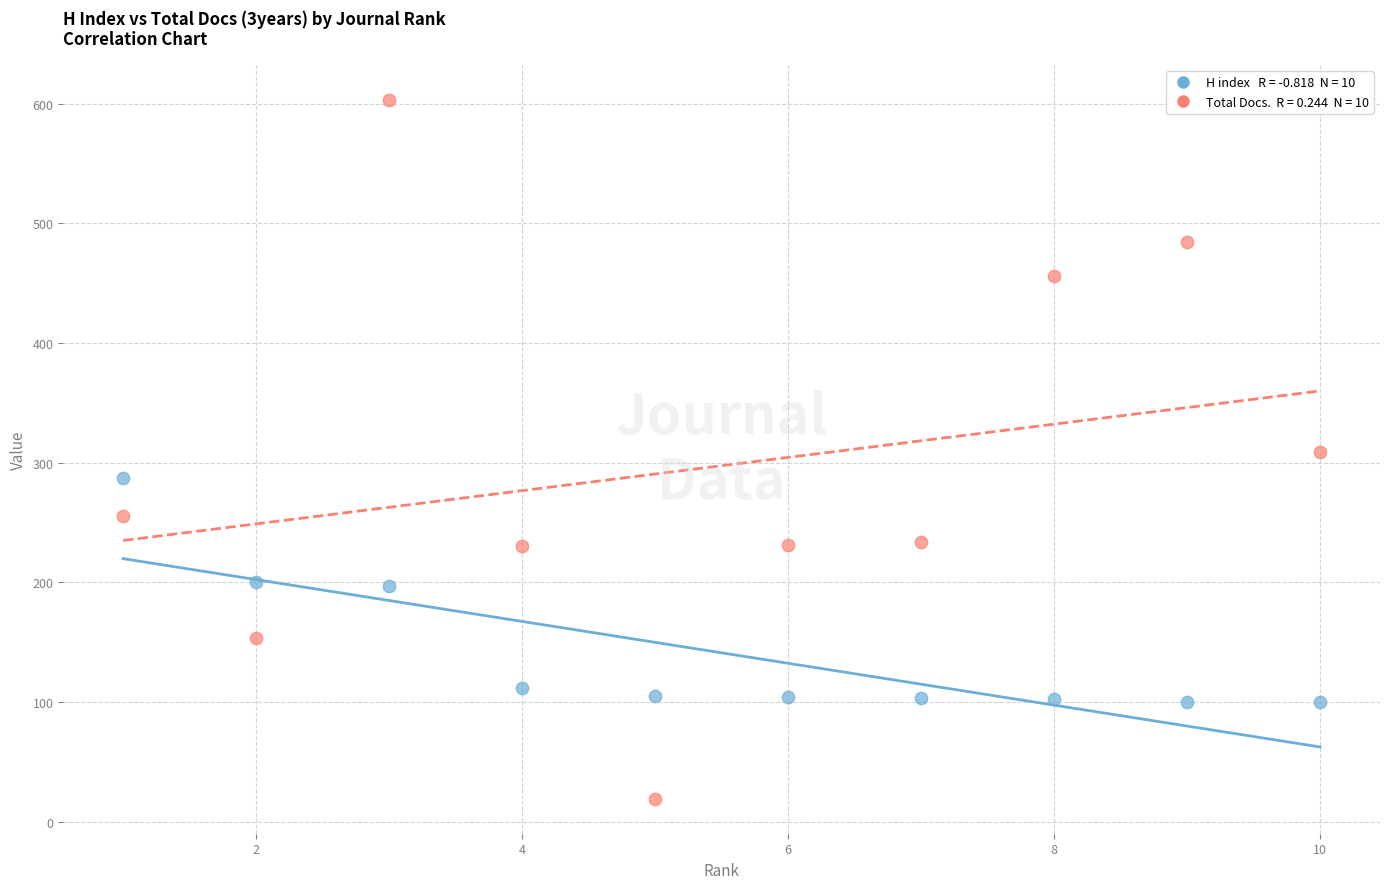

Across all data points, what is the range of X values (max minus min)?

9